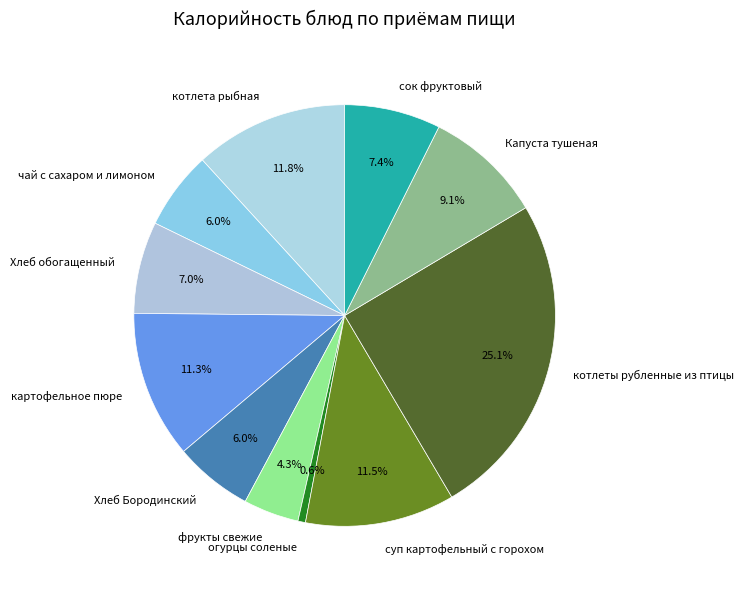

The Хлеб обогащенный slice represents 7% of the pie. True or false?

True